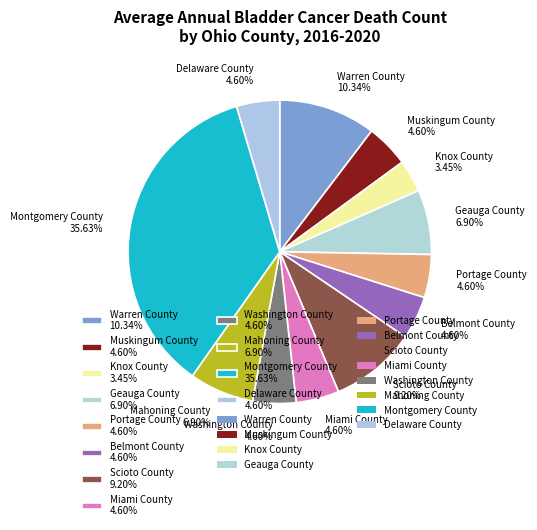

Count the number of slices in the pie.

12